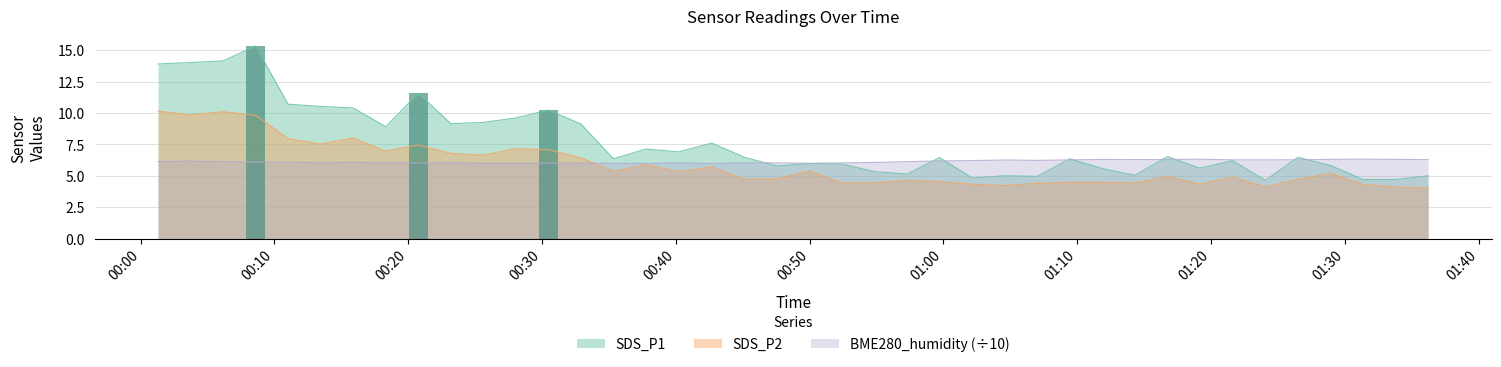

How many distinct data groups are displayed?

3